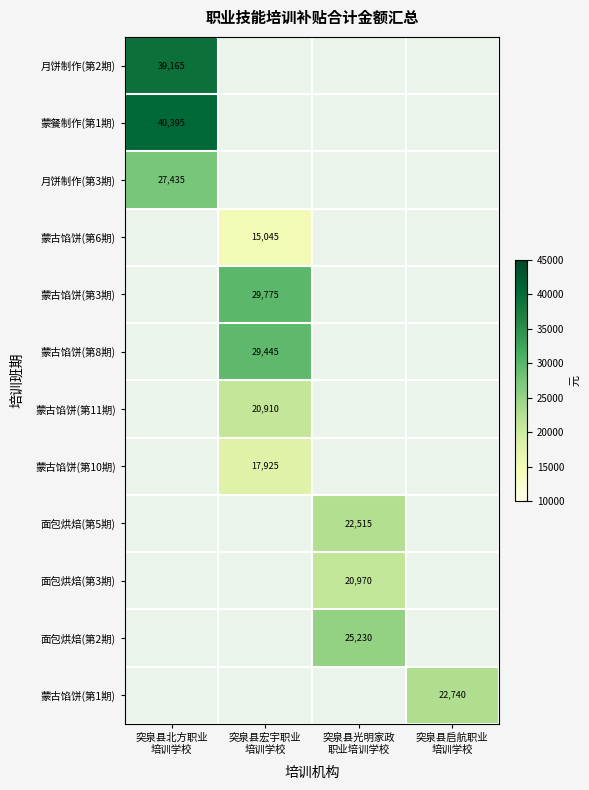

Is it true that 面包烘焙(第2期) equals 40194.1 at 突泉县光明家政 职业培训学校?

False